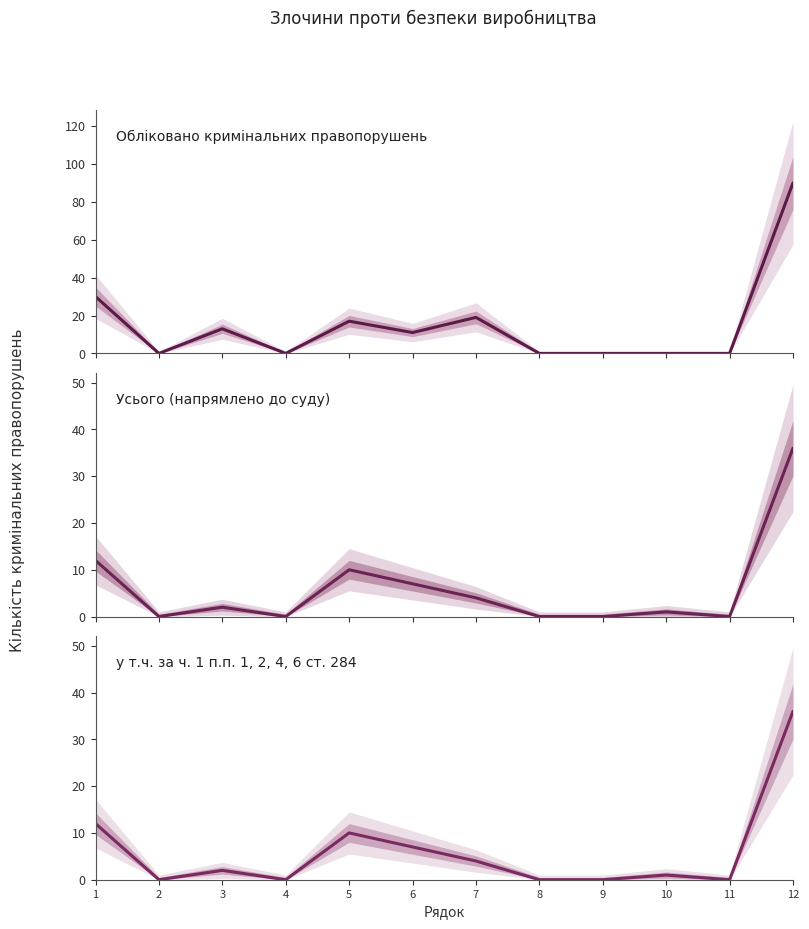

The Усього (col_23) series shows 0 at 11. True or false?

True